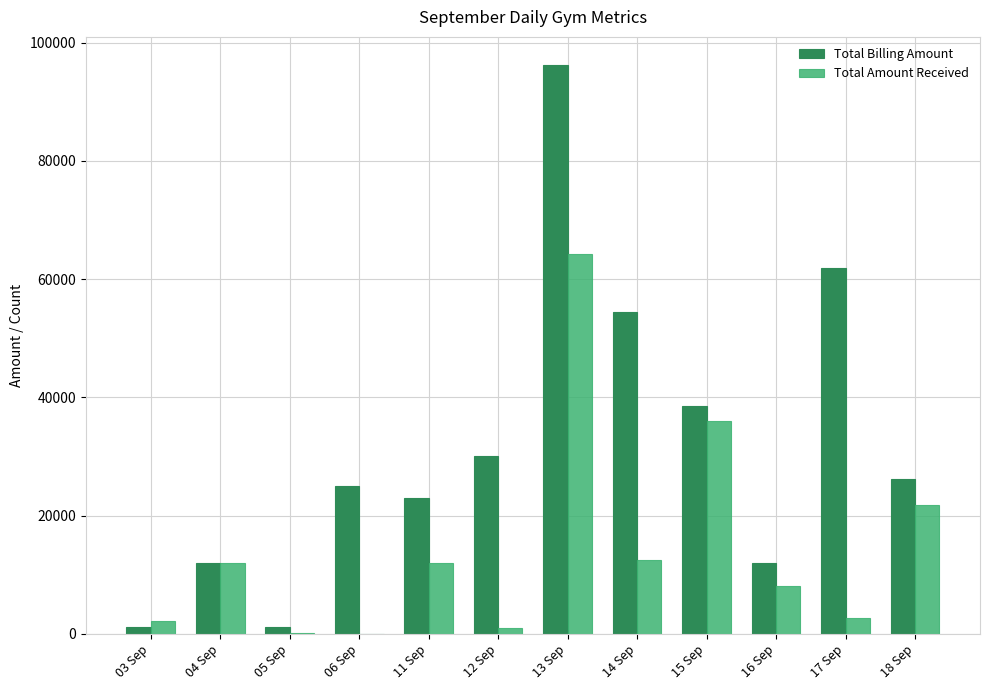

Which category has the highest value across all series?

13 Sep